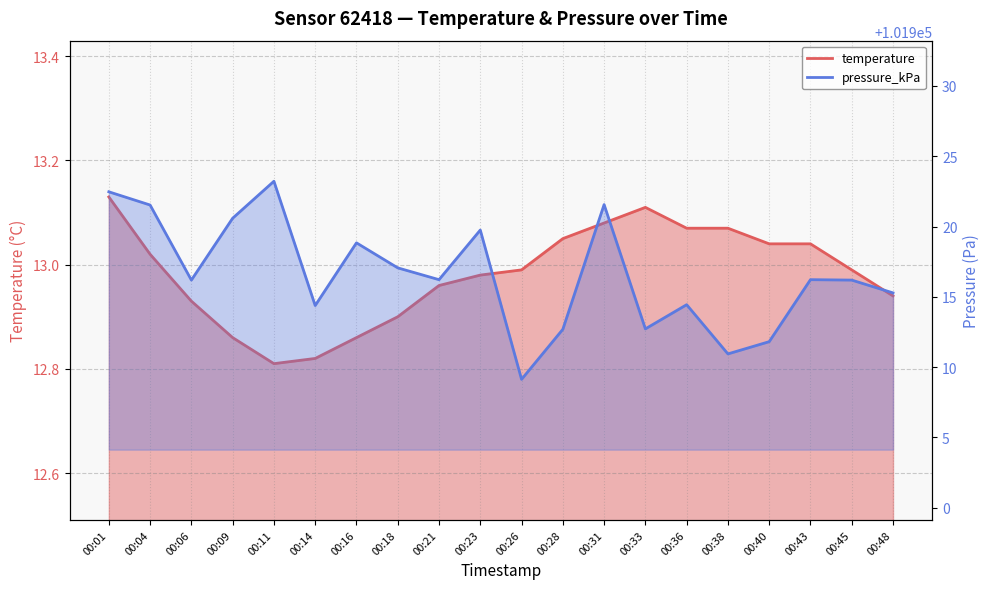

What is the difference between the maximum and minimum values in the pressure_kPa series?

14.1